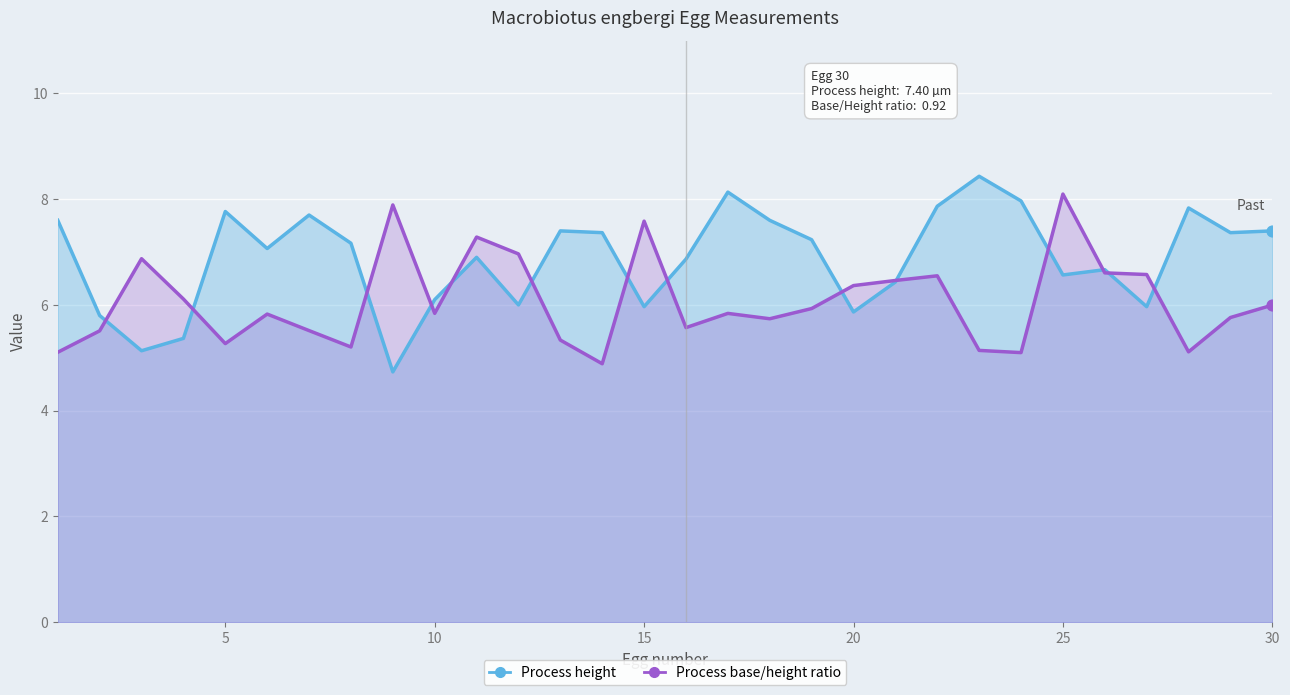

Which series contains the highest Y value?

Process height